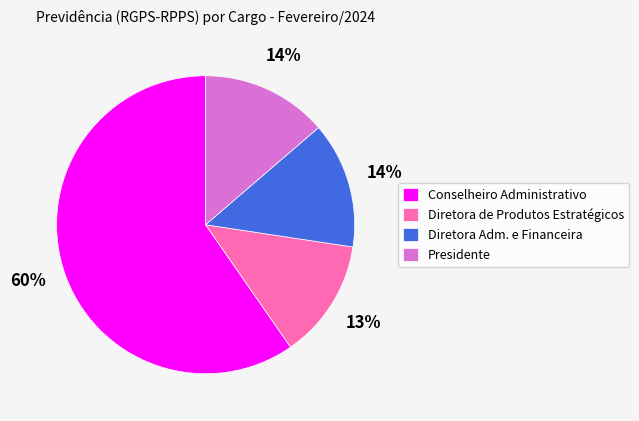

To the nearest percent, what is the difference between the Conselheiro Administrativo and Diretora Adm. e Financeira slice percentages?

46%